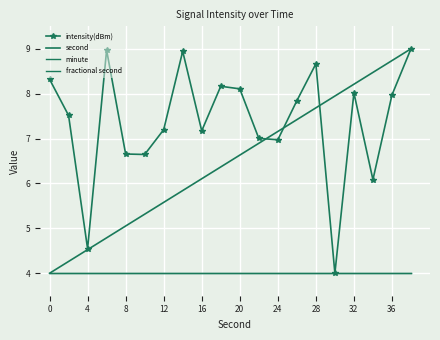

True or false: fractional second has more than 0 points higher than both neighbors.

False